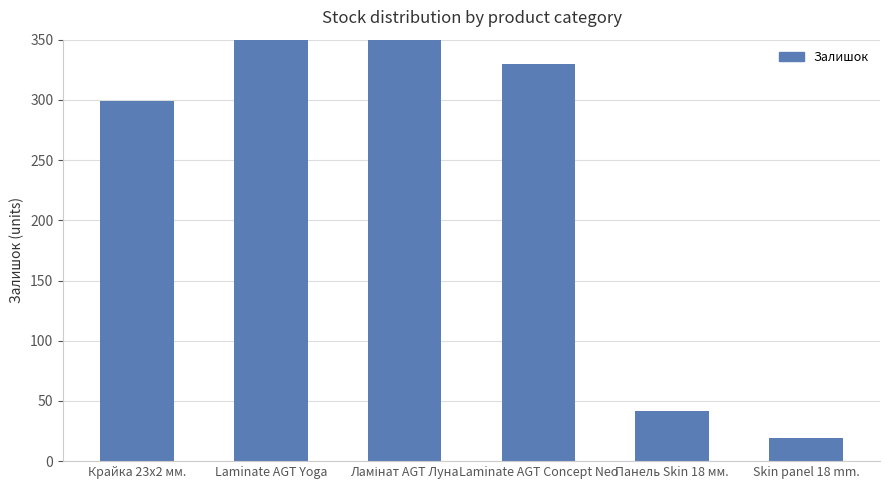

Which category has the highest value across all series?

Ламінат AGT Луна